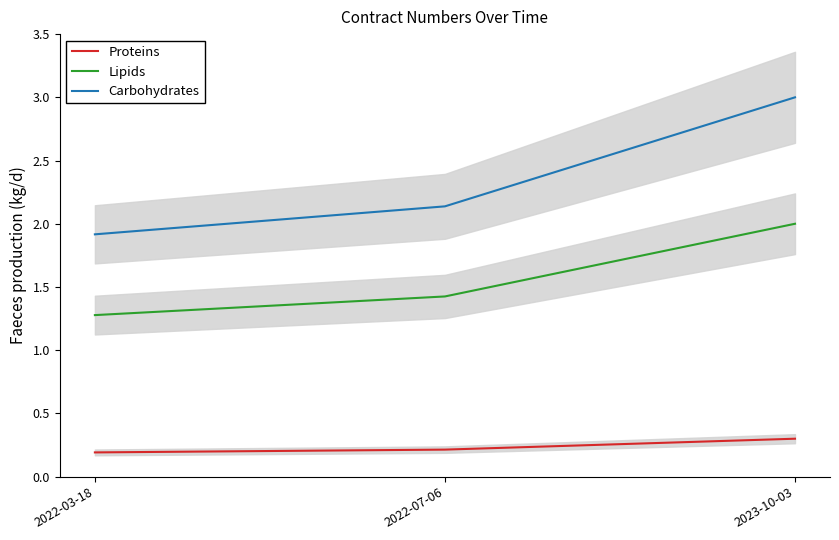

Which series has the largest range (max minus min)?

Carbohydrates